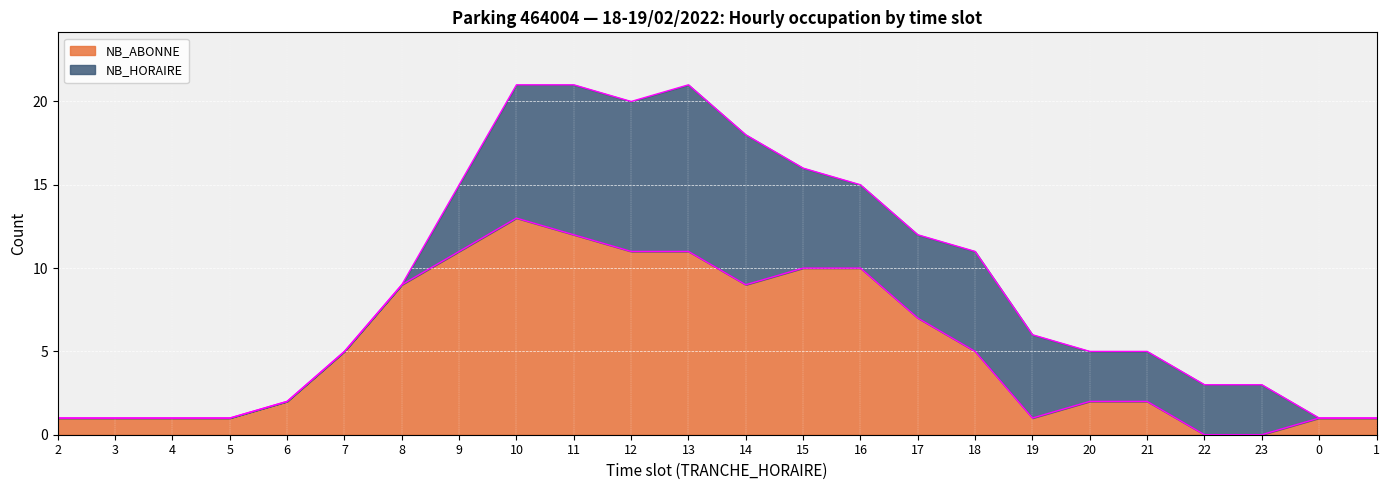

What is the difference between the maximum and minimum values?

13